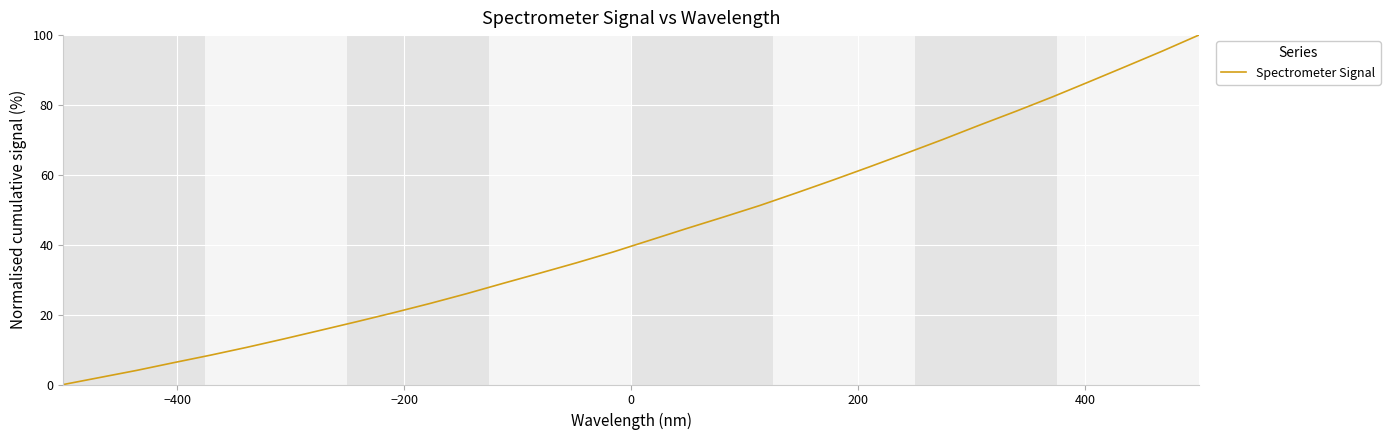

What is the maximum value shown in the chart?

100.0